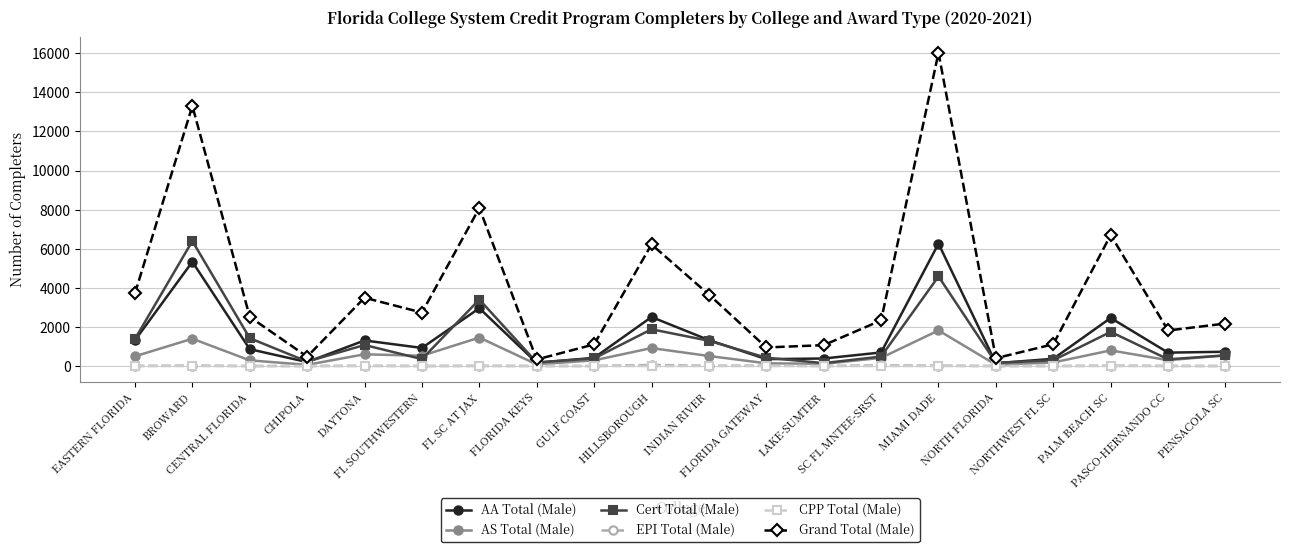

What is the greatest value displayed?

16027